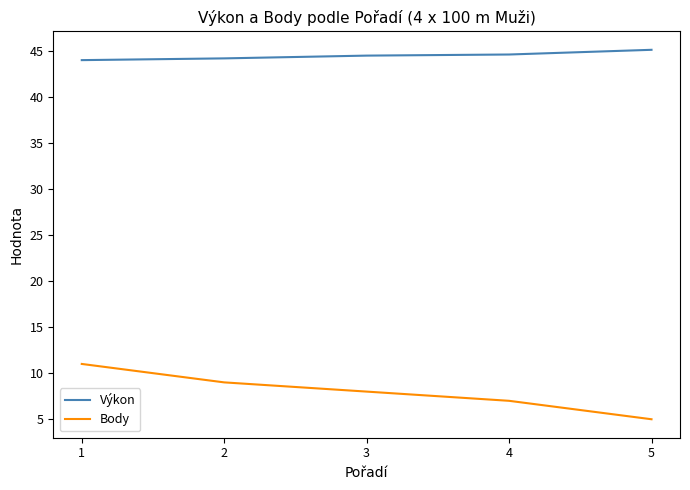

True or false: Výkon and Body intersect in this chart.

False